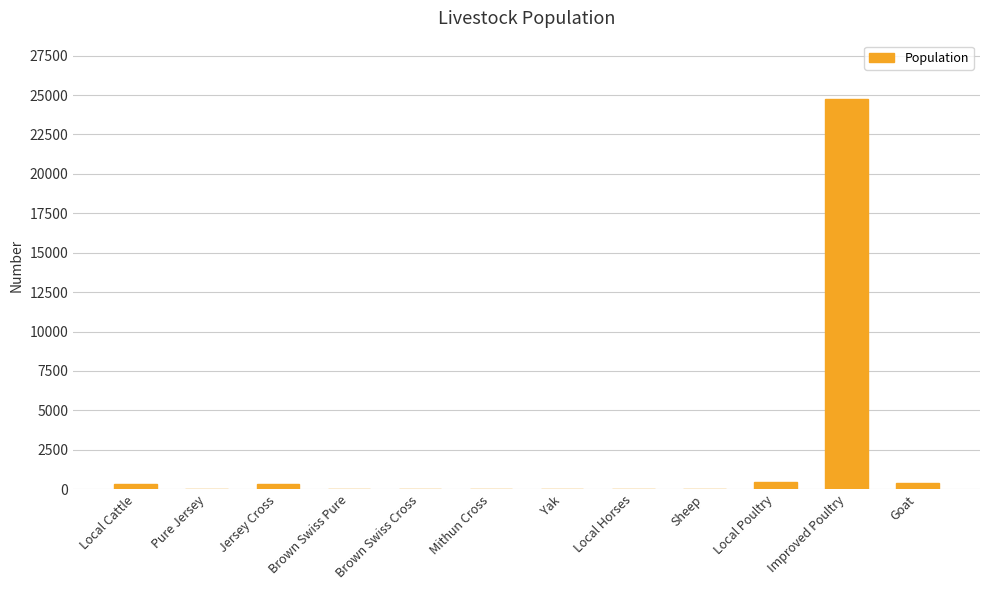

How many distinct data groups are displayed?

1